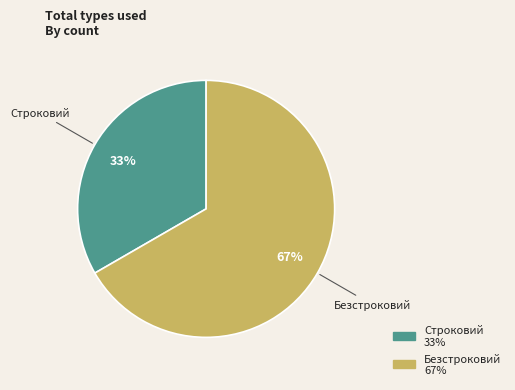

How many slices are in this pie chart?

2